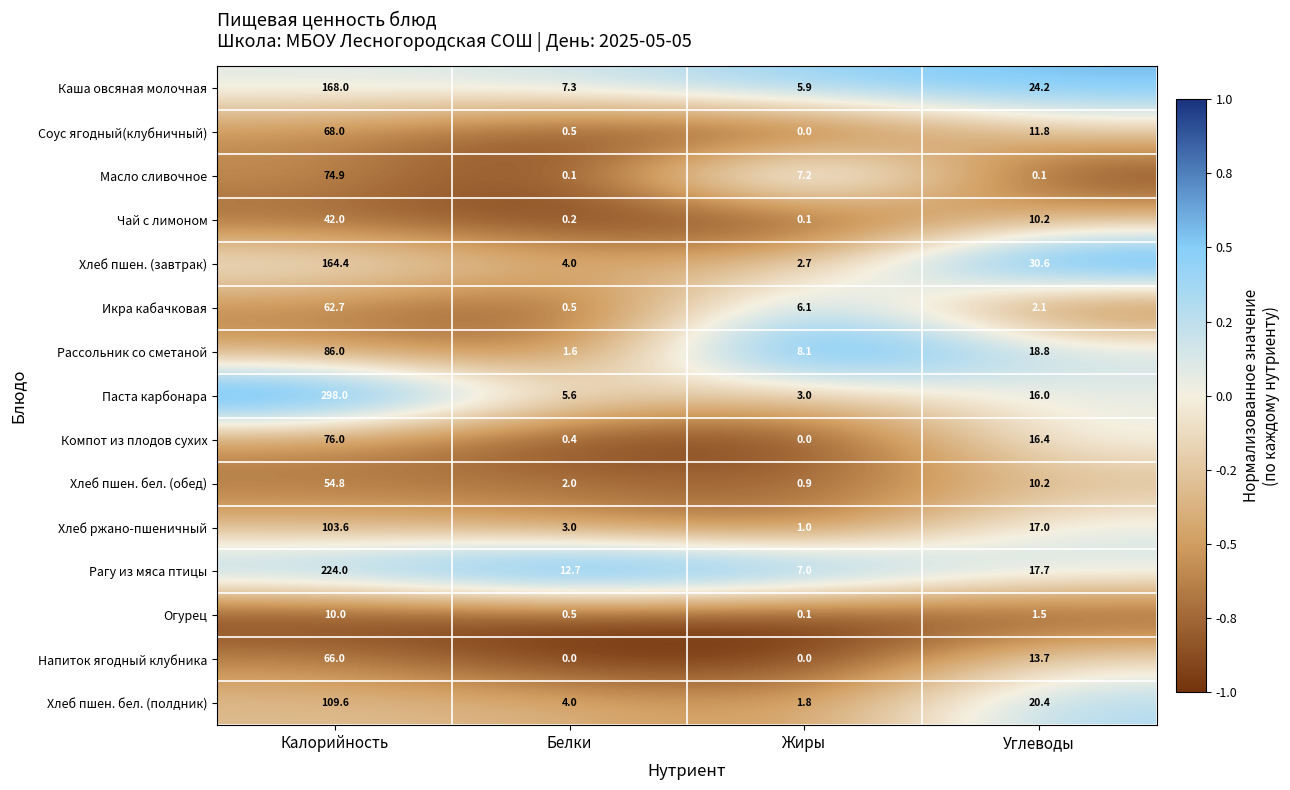

Which series has the largest range (max minus min)?

Паста карбонара